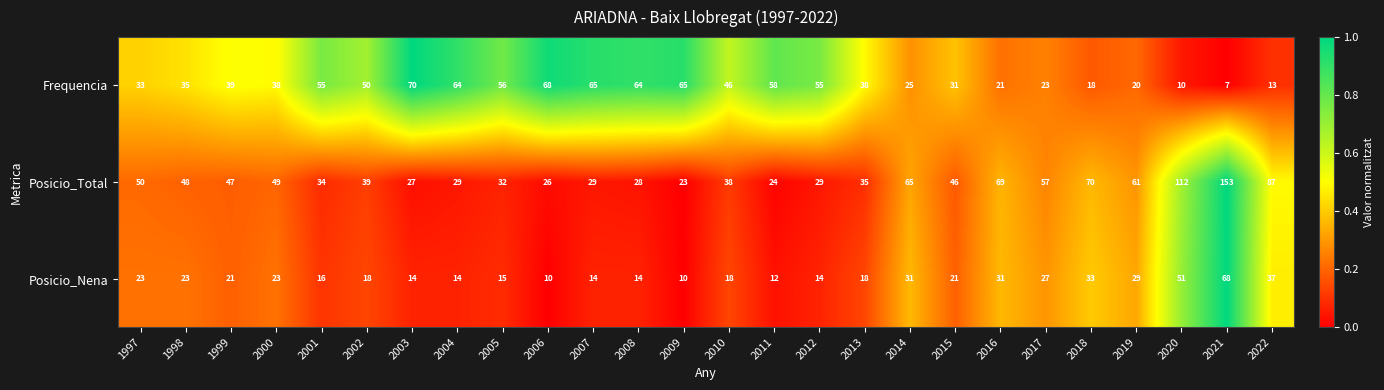

At which label is Posicio_Nena closest to 39?

2022